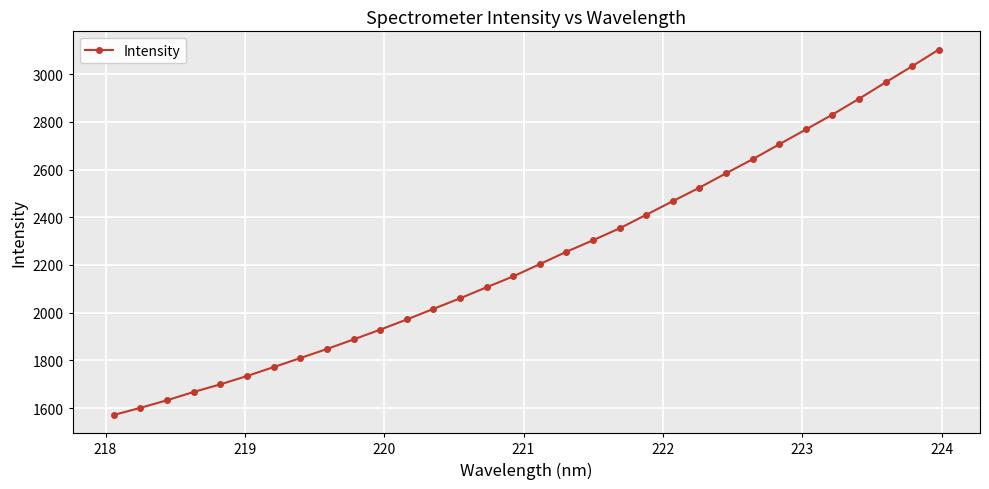

What is the greatest value displayed?

3103.1